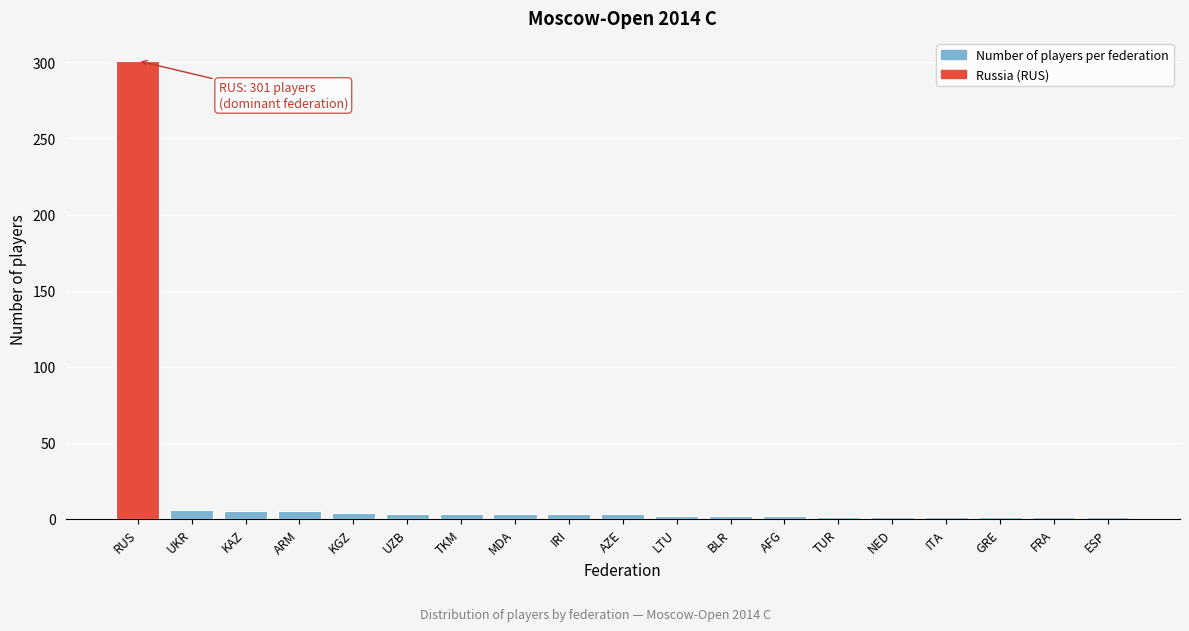

What is the label of the 17th bar from the right?

KAZ